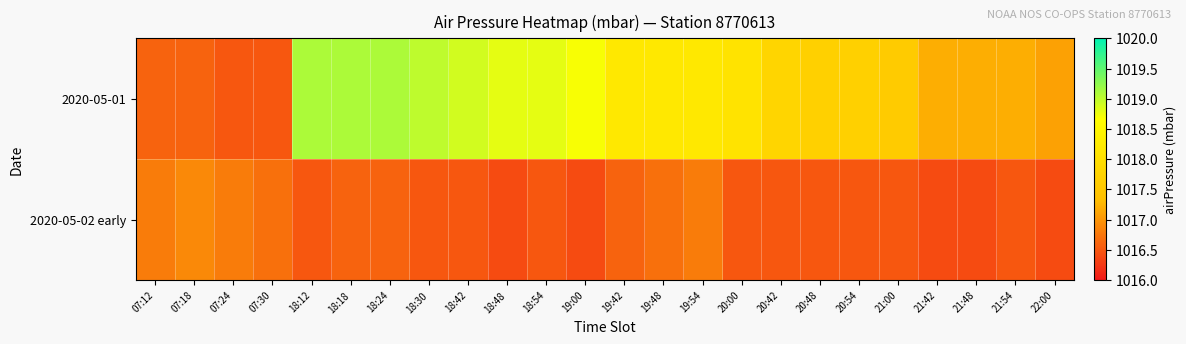

What is the smallest value displayed?

1016.4